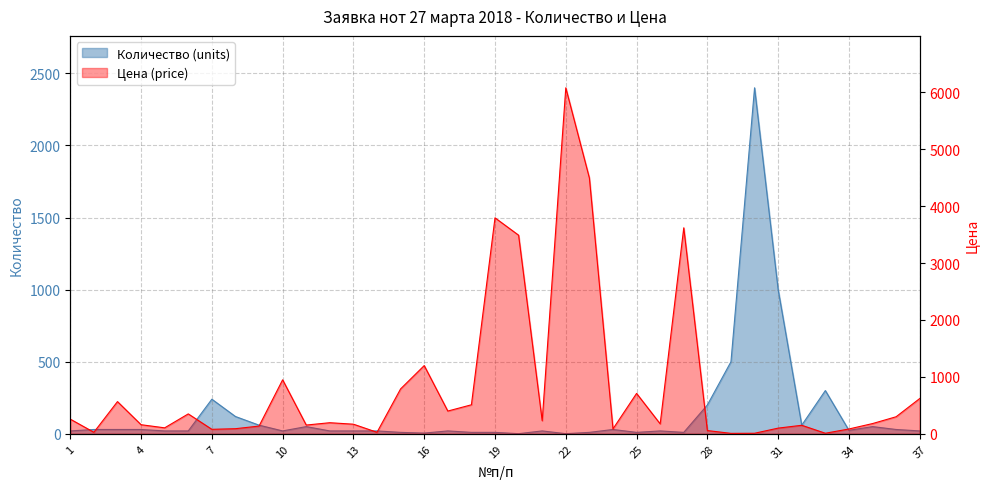

True or false: Количество (units) and Цена (price) intersect in this chart.

True